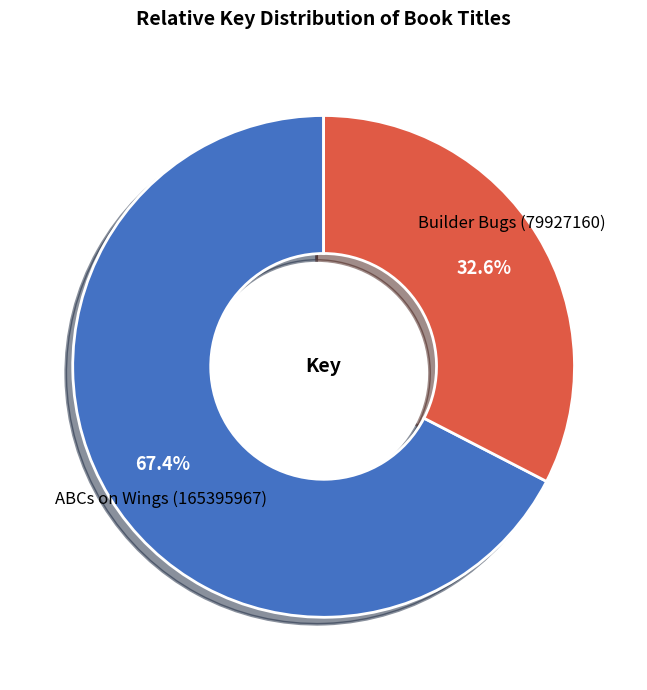

Does any single category account for the majority?

Yes